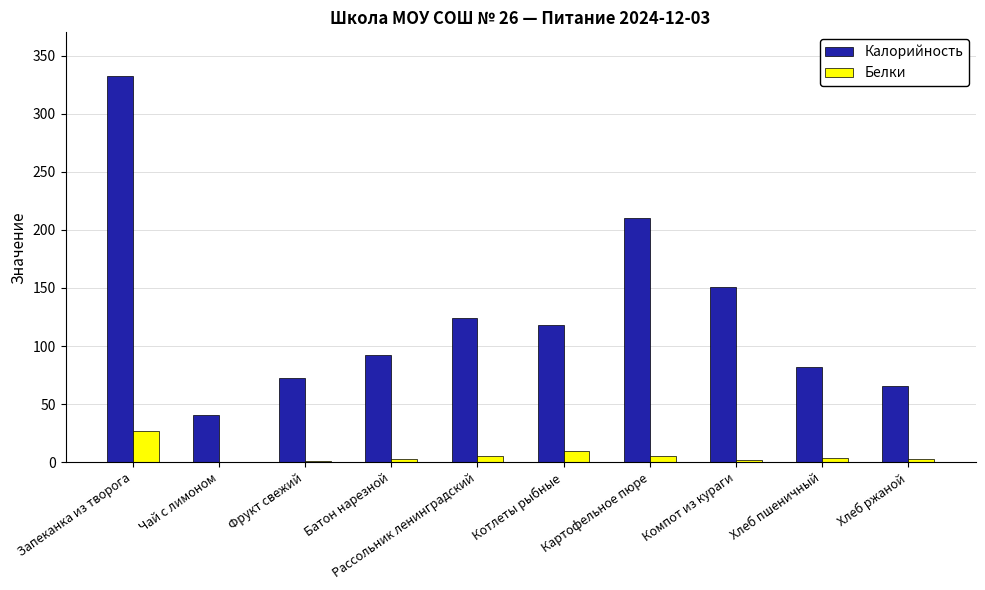

True or false: Калорийность has a value of 332.0 at Запеканка из творога.

True